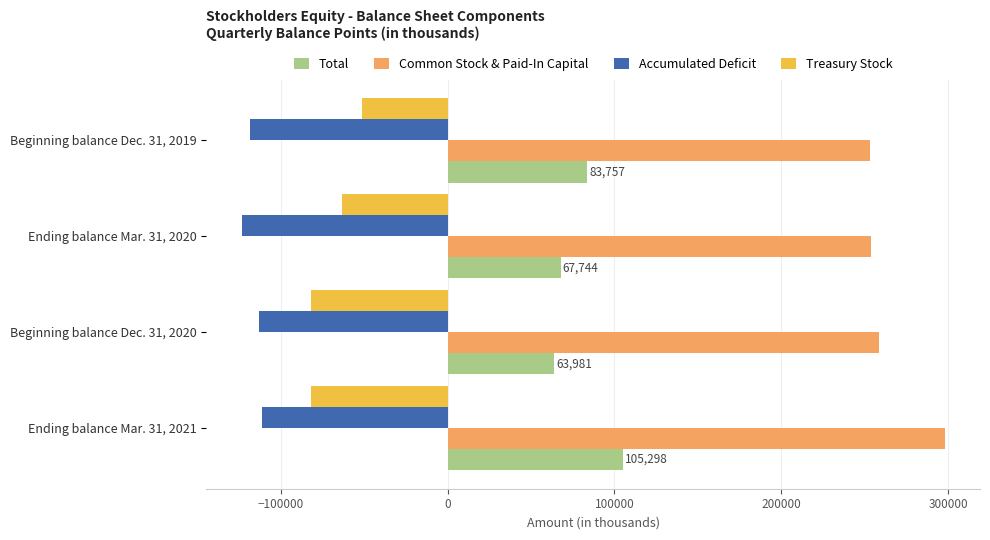

Rank the series by their maximum value, from highest to lowest.

Common Stock & Paid-In Capital, Total, Treasury Stock, Accumulated Deficit